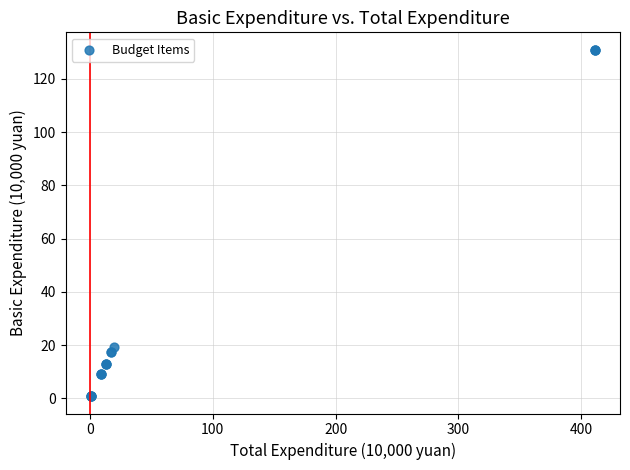

What Y value in the scatter plot is closest to 65?

19.3